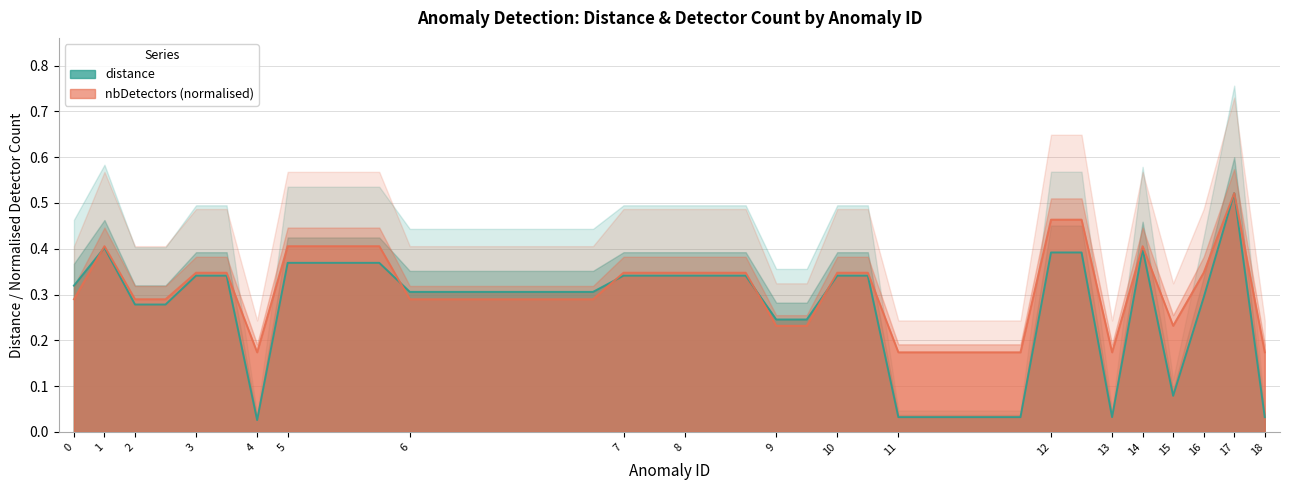

Between 5 and 6, which is larger?

5